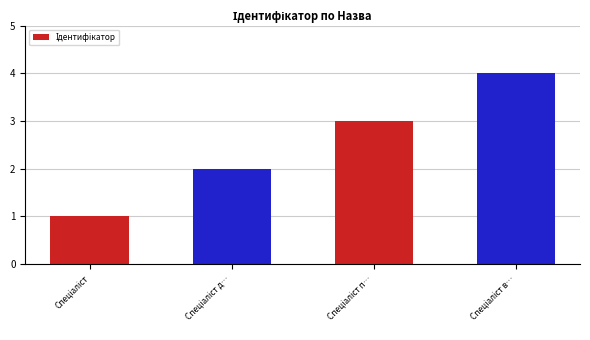

Does the chart contain any negative values?

No